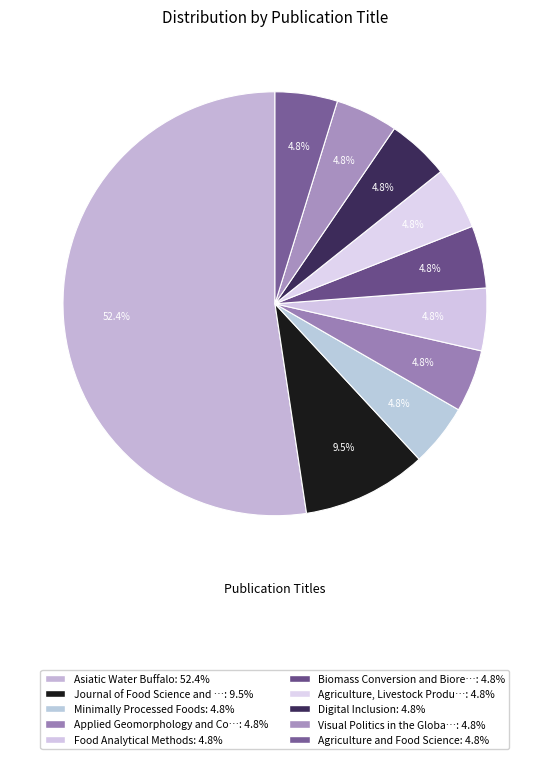

Rank the categories by value from lowest to highest.

Minimally Processed Foods, Applied Geomorphology and Contemporary Issues, Food Analytical Methods, Biomass Conversion and Biorefinery, Agriculture, Livestock Production and Aquaculture, Digital Inclusion, Visual Politics in the Global South, Agriculture and Food Science, Journal of Food Science and Technology, Asiatic Water Buffalo